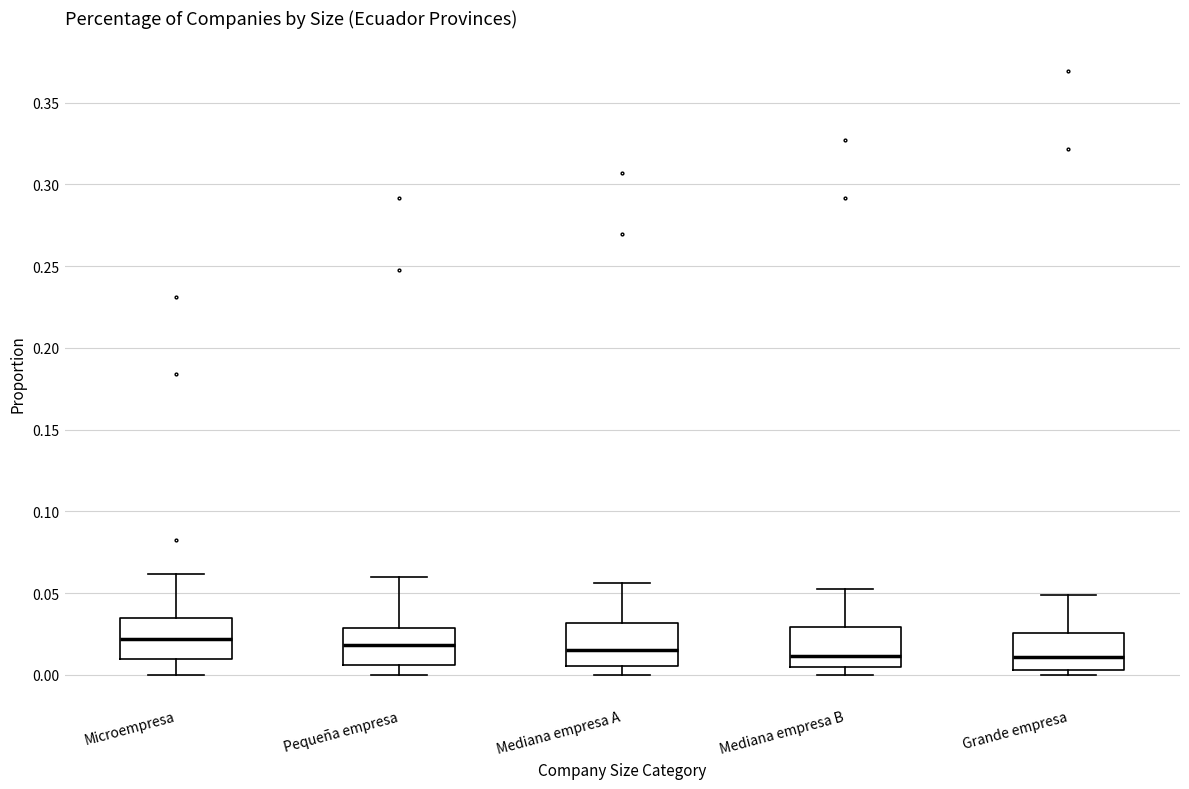

Where does the lower whisker of the box for Mediana empresa A end on the y-axis? The values are not printed on the chart, so give them approximately, as read against the axis.

0.000